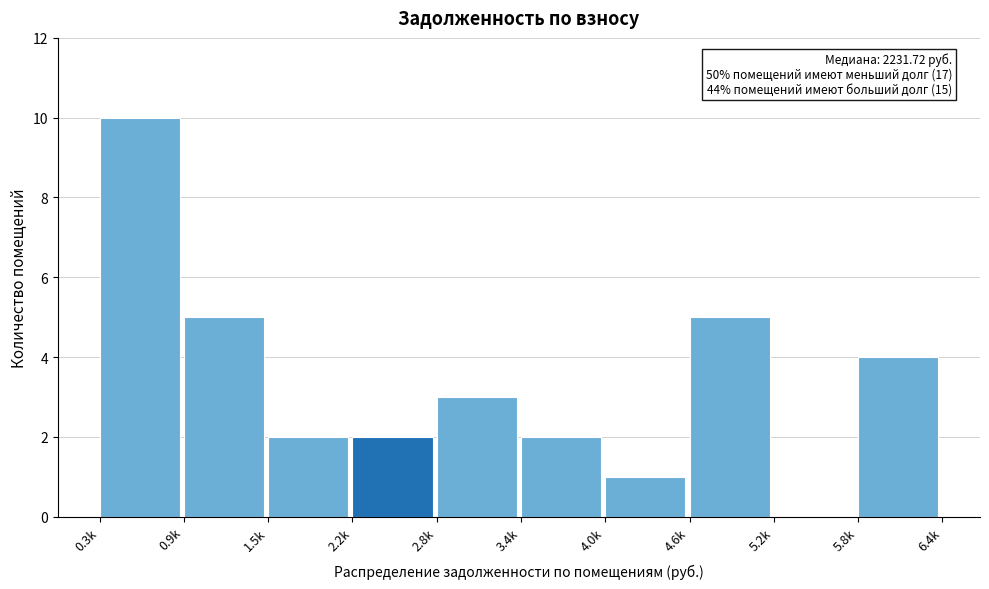

Reading right to left, list all the values displayed in this chart.

5.8k=4	5.2k=0	4.6k=5	4.0k=1	3.4k=2	2.8k=3	2.2k=2	1.5k=2	0.9k=5	0.3k=10